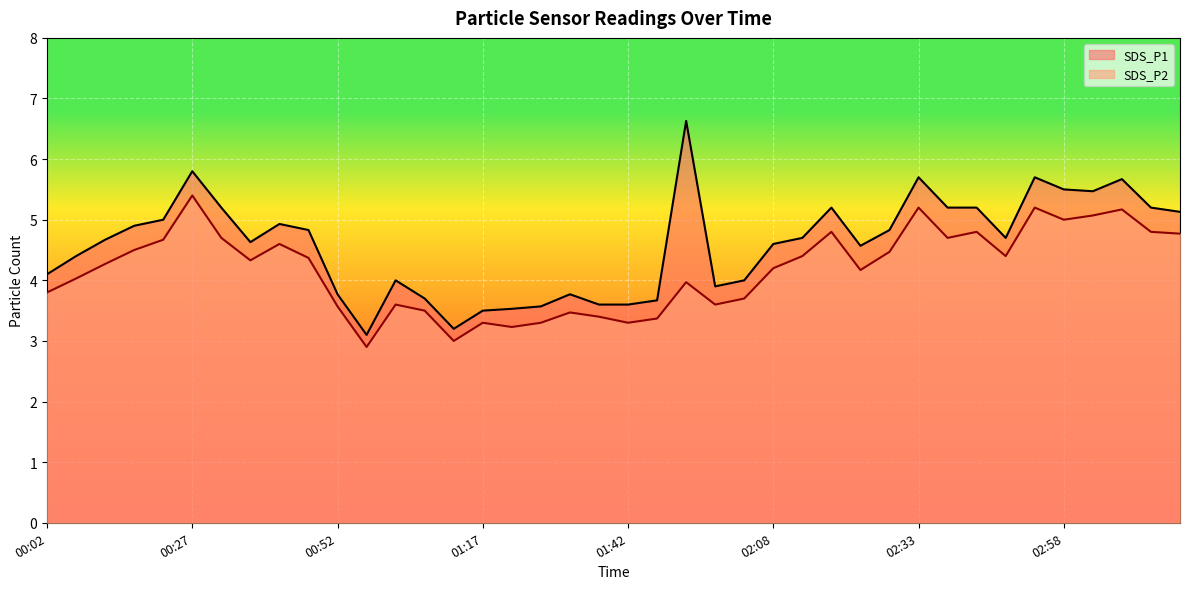

True or false: SDS_P1 and SDS_P2 intersect in this chart.

False